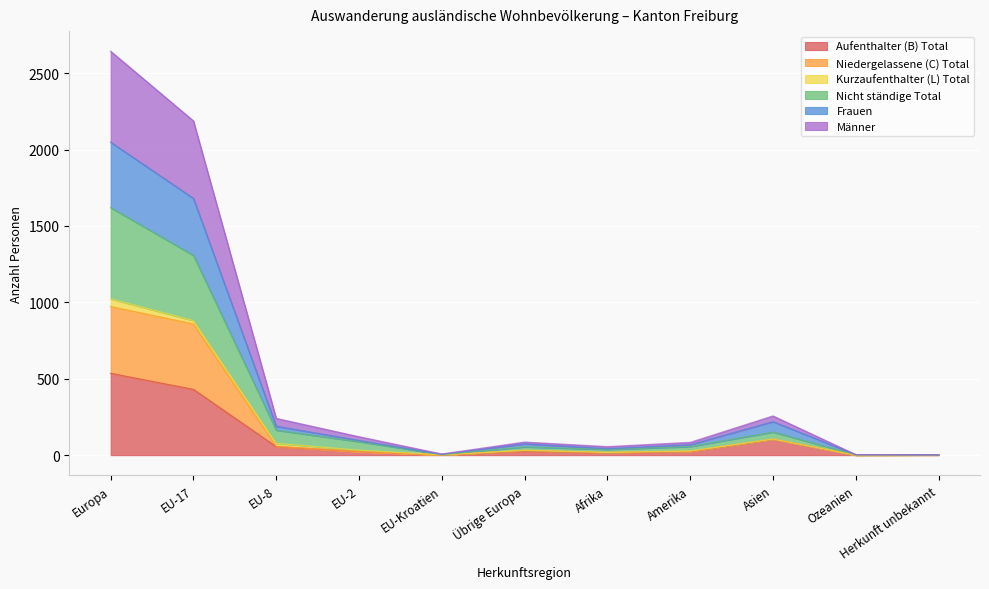

True or false: Männer and Frauen intersect in this chart.

False